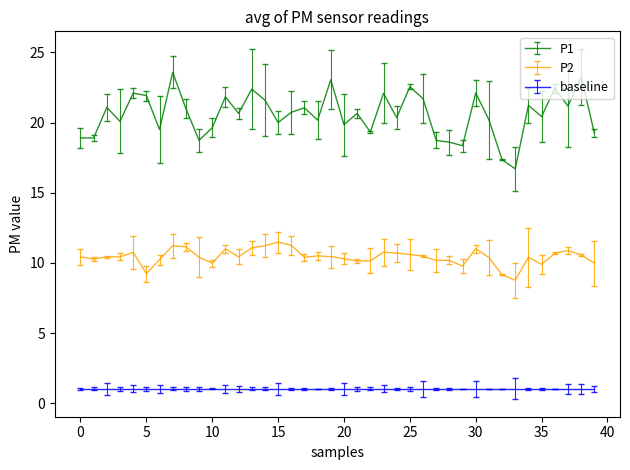

List the series in order of their peak value, highest first.

P1, P2, baseline